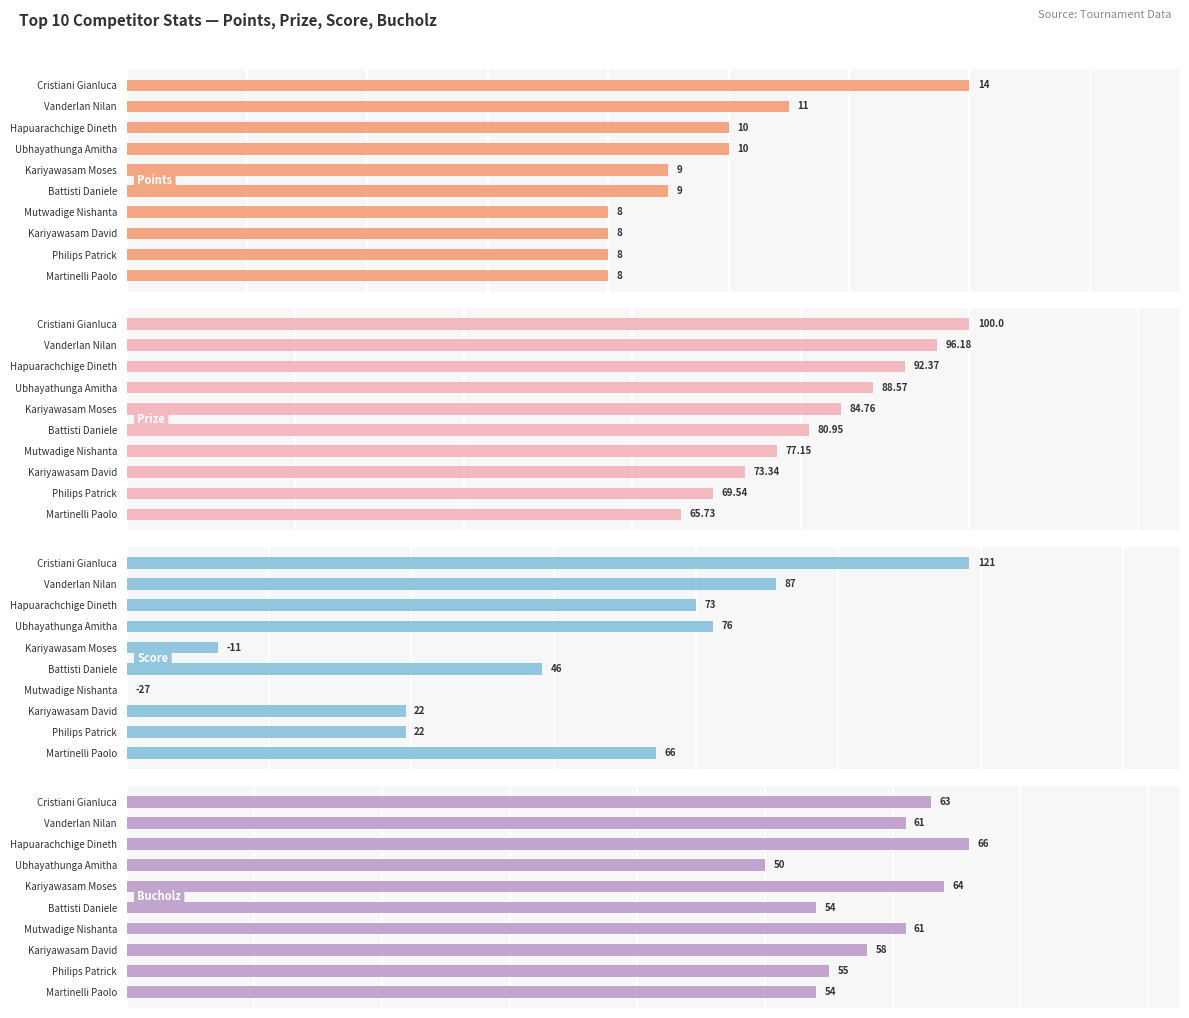

What are all the series names shown in the legend?

Points, Prize, Score, Bucholz